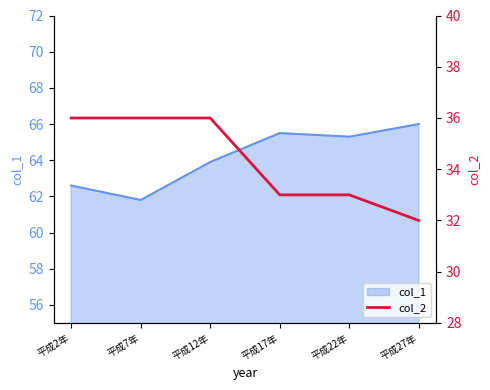

Where is the data nearest to the value 34?

平成17年